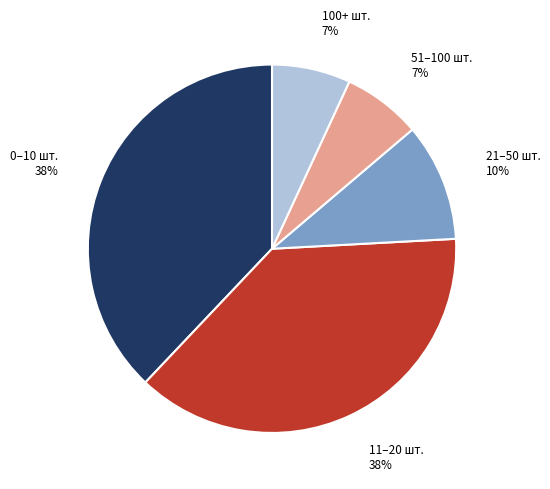

Does any single category account for the majority?

No